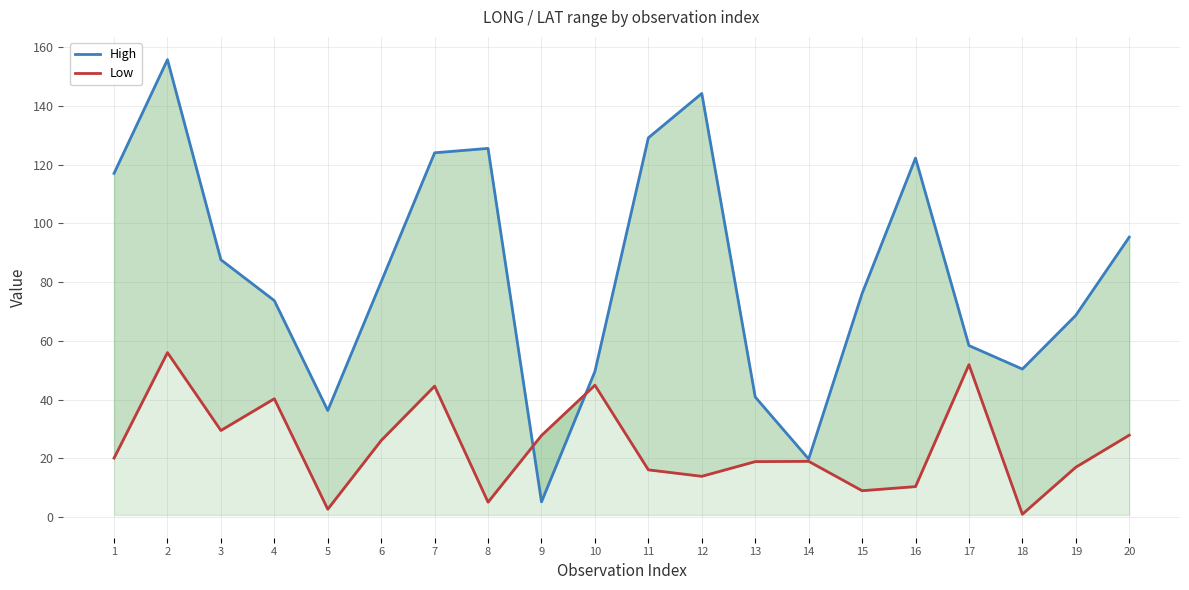

The High series shows 144.2 at 12. True or false?

True